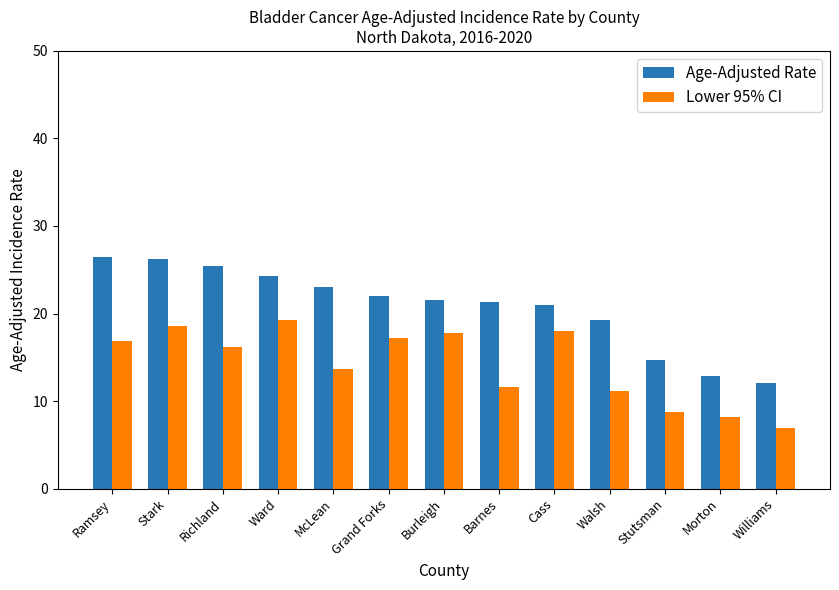

The value of Age-Adjusted Rate at Ramsey is 36.8. True or false?

False